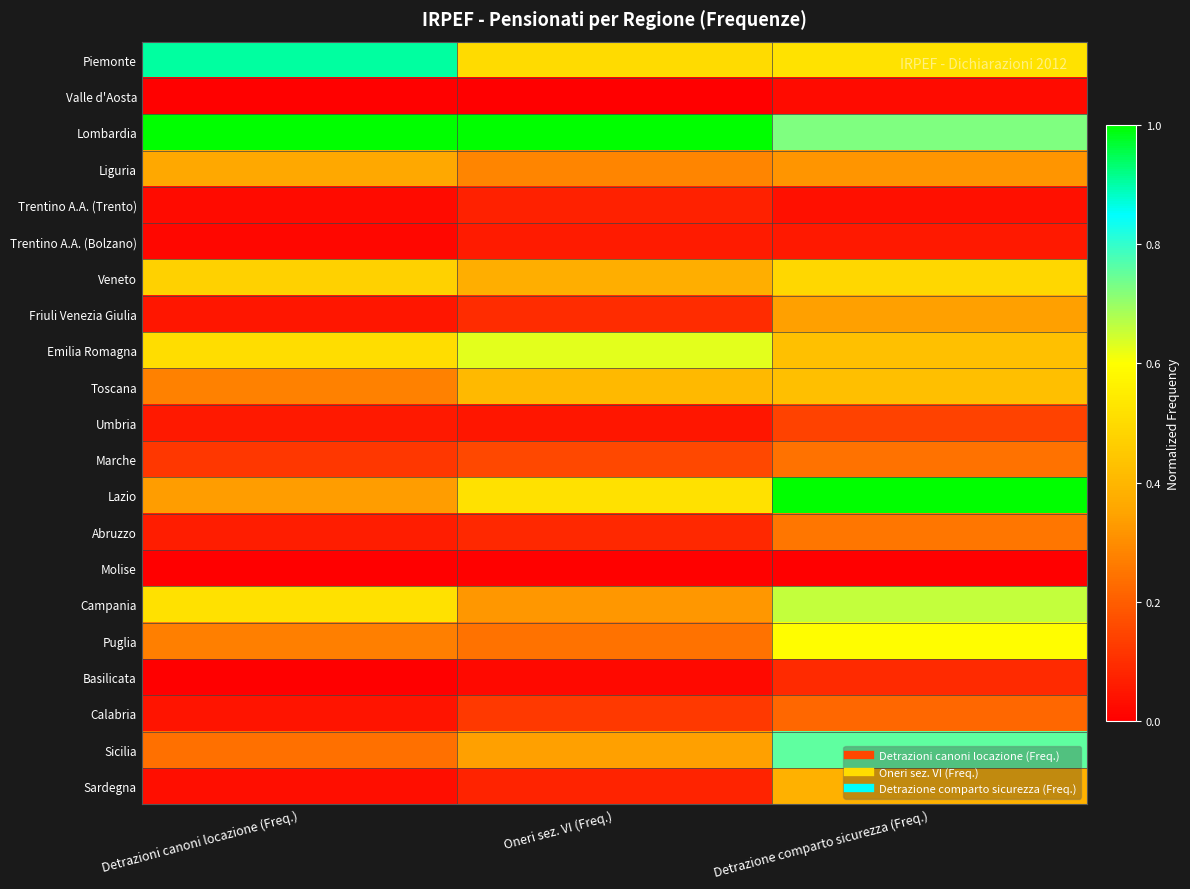

Which category has the highest value across all series?

Detrazioni canoni locazione (Freq.)